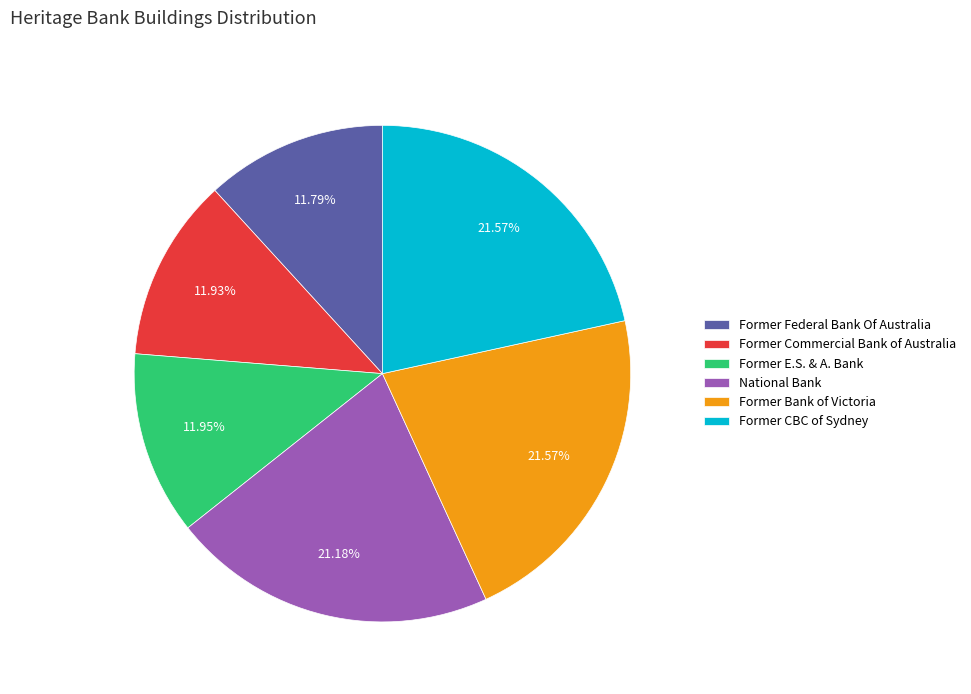

Between Former E.S. & A. Bank and National Bank, which is larger?

National Bank